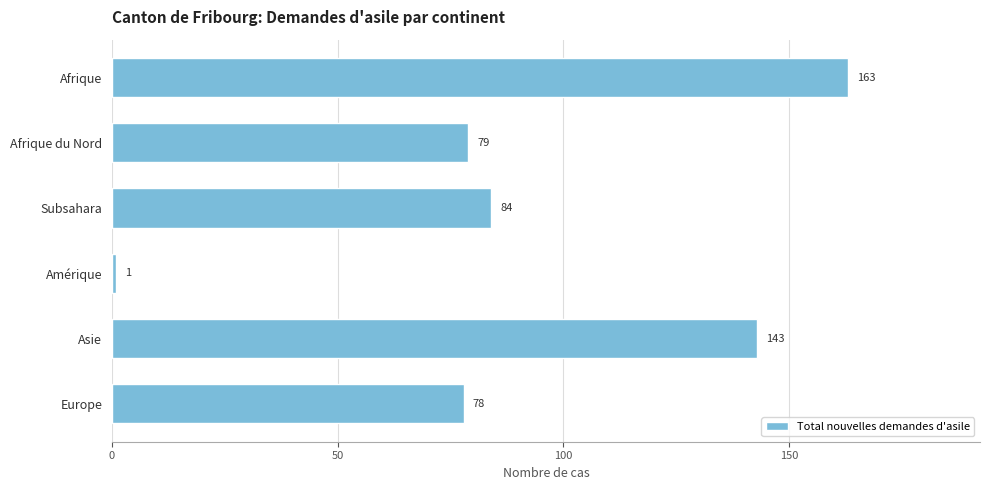

What is the sum of all values?

548